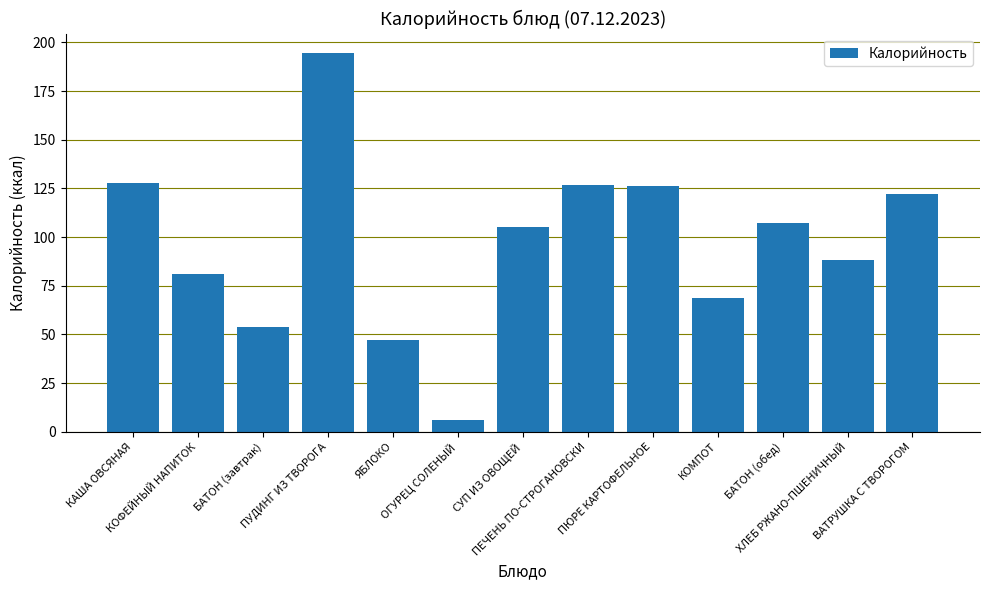

What is the maximum value shown in the chart?

194.8